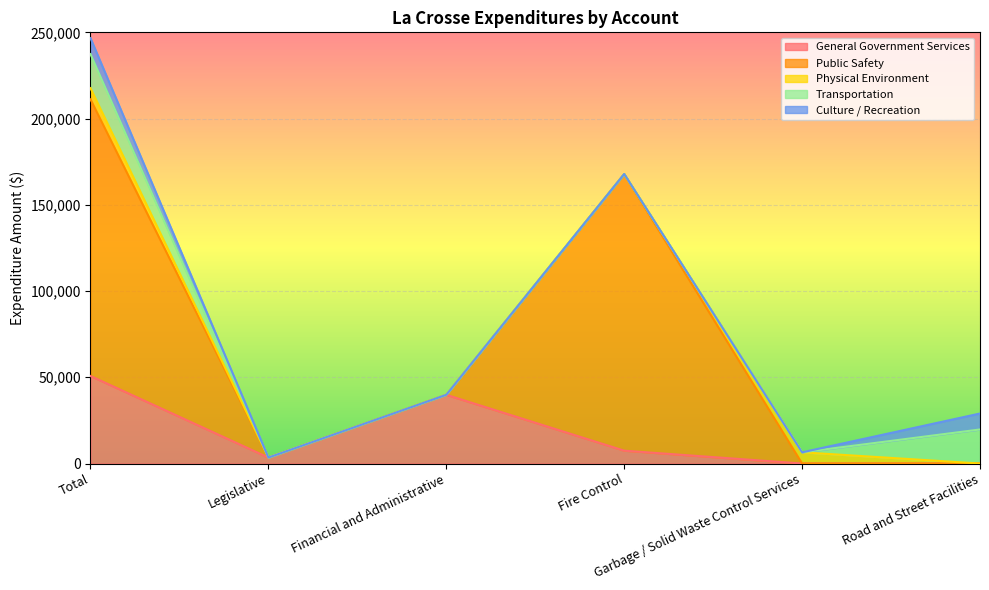

What is the sum of all Public Safety values?

320804